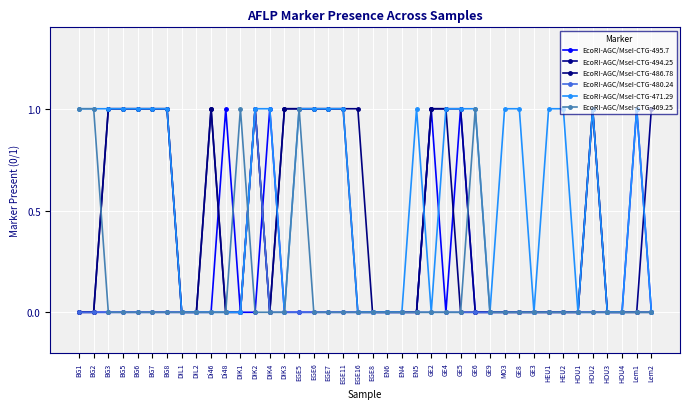

At which category does EcoRI-AGC/MseI-CTG-494.25 reach its first local valley?

DIK4